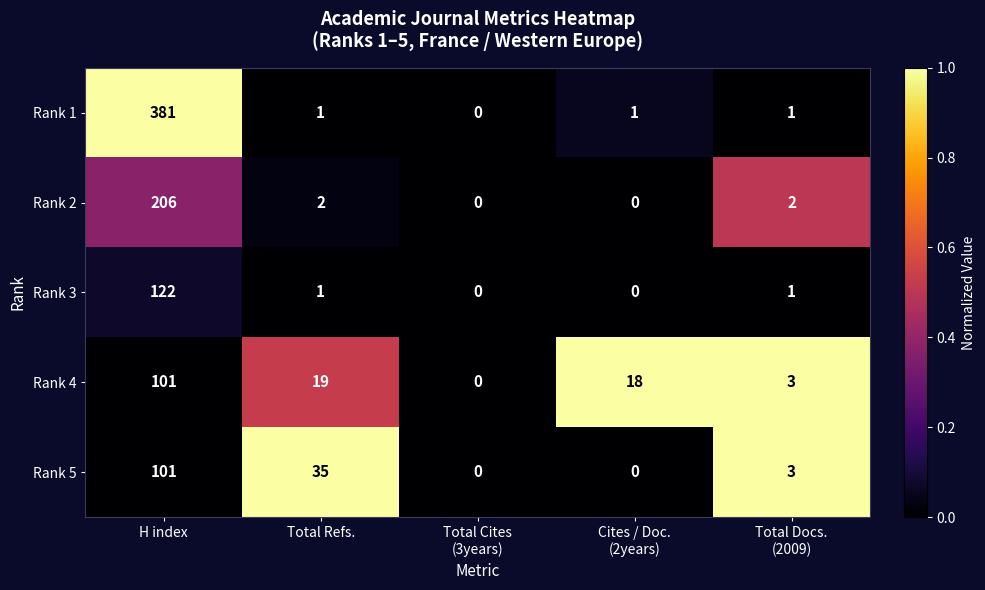

Reading left to right, what are all the values shown in this chart?

Rank 1: 381	1	0	1	1
Rank 2: 206	2	0	0	2
Rank 3: 122	1	0	0	1
Rank 4: 101	19	0	18	3
Rank 5: 101	35	0	0	3